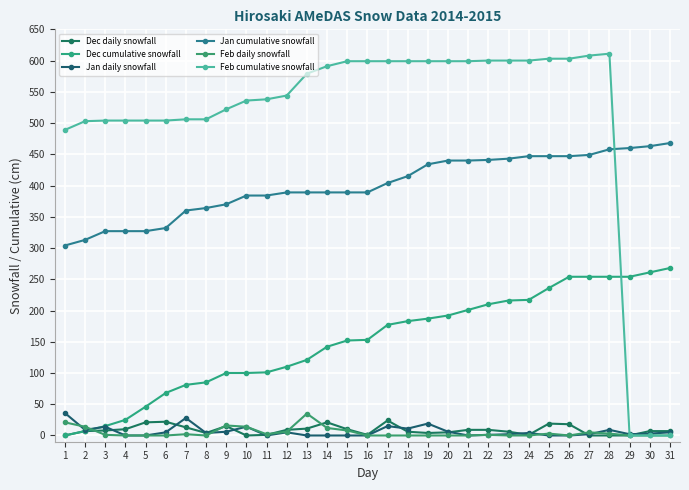

Which series has the largest range (max minus min)?

Feb cumulative snowfall